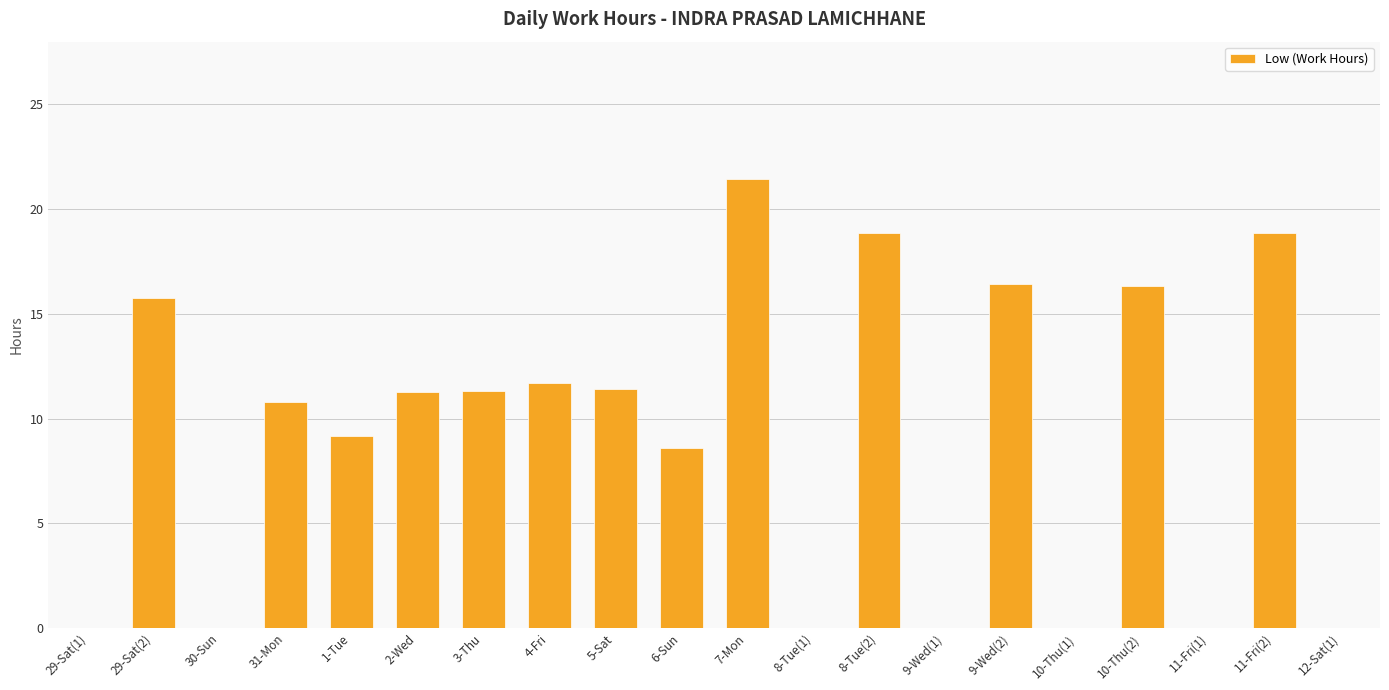

What is the sum of the values at 2-Wed and 29-Sat(1)?

11.3